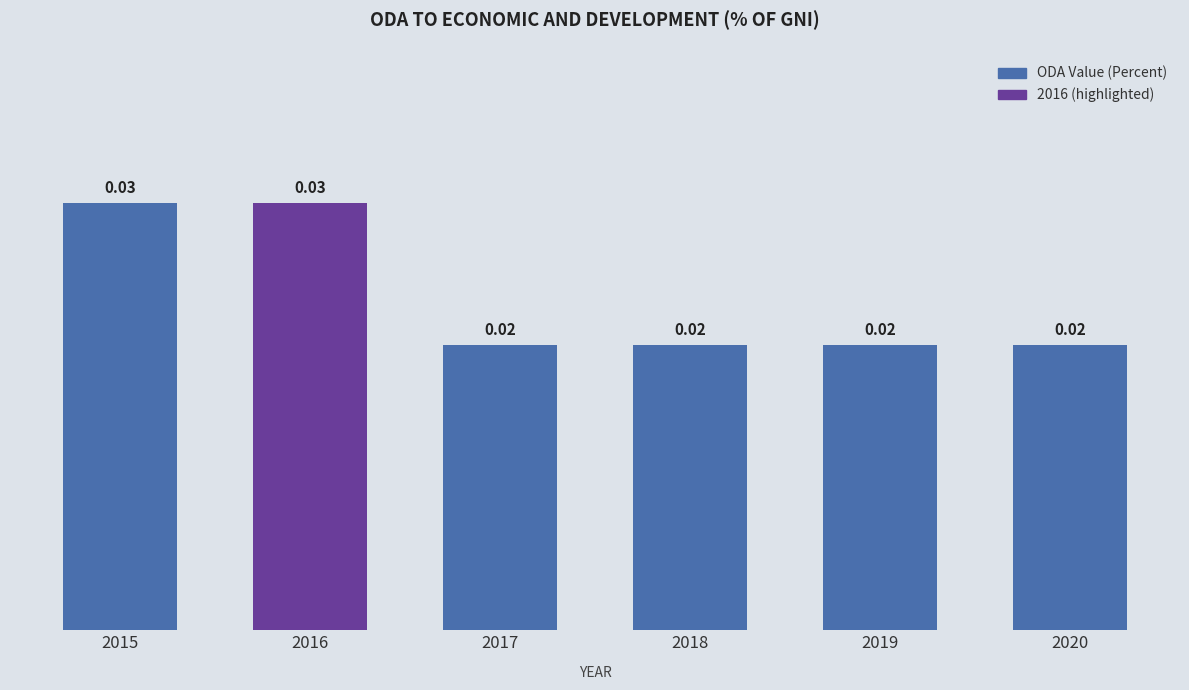

Between 2018 and 2015, which is larger?

2015